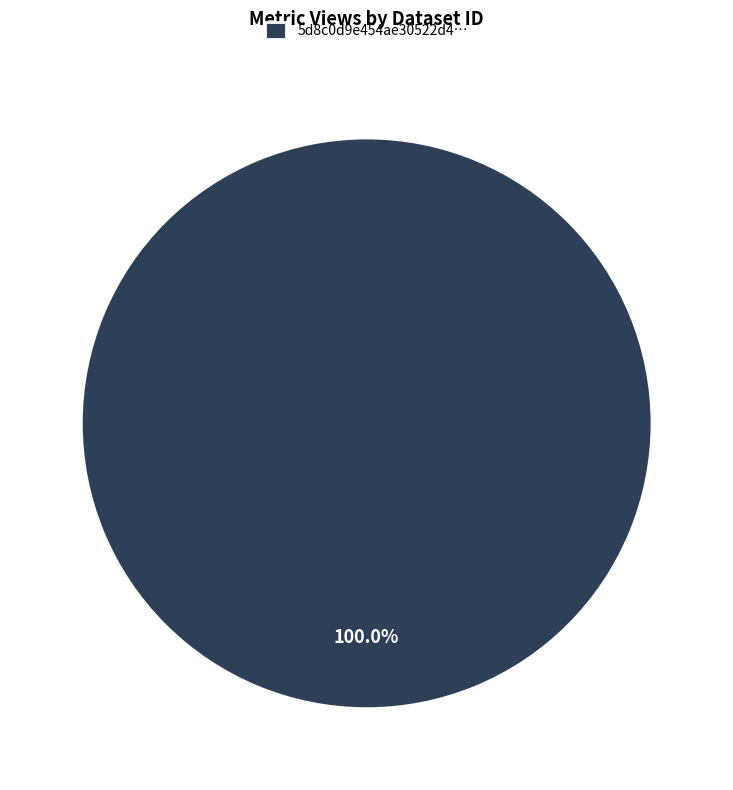

What is the majority slice?

5d8c0d9e454ae30522d4…